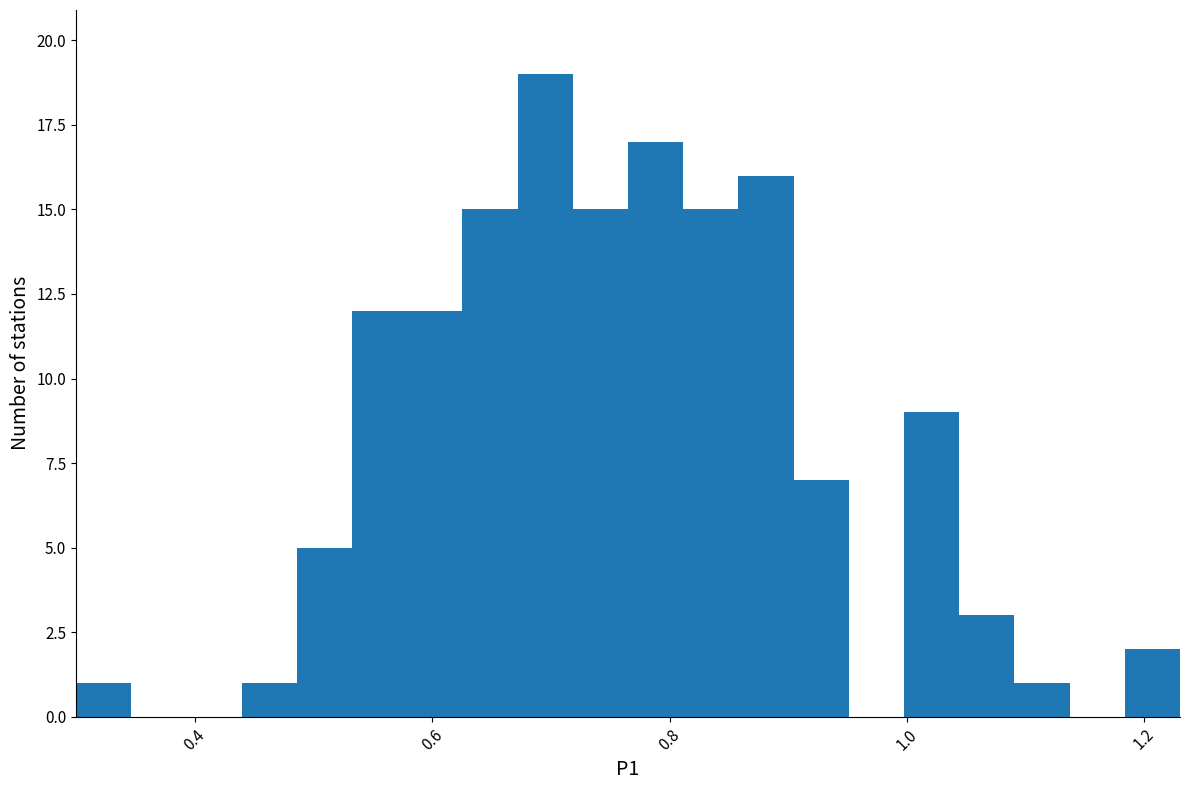

Around what value on the x-axis is the tallest bar? Give the approximate position of its centre, as read against the axis.

0.70